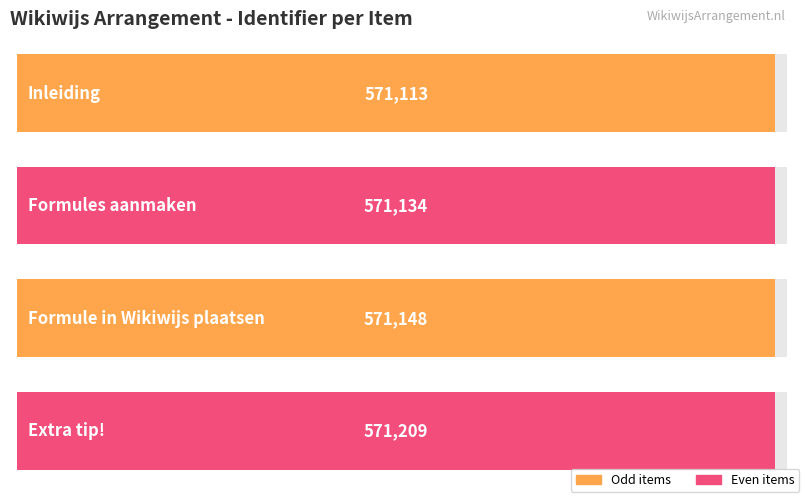

What value does the data have at Formule in Wikiwijs plaatsen, to the nearest 10?

571150